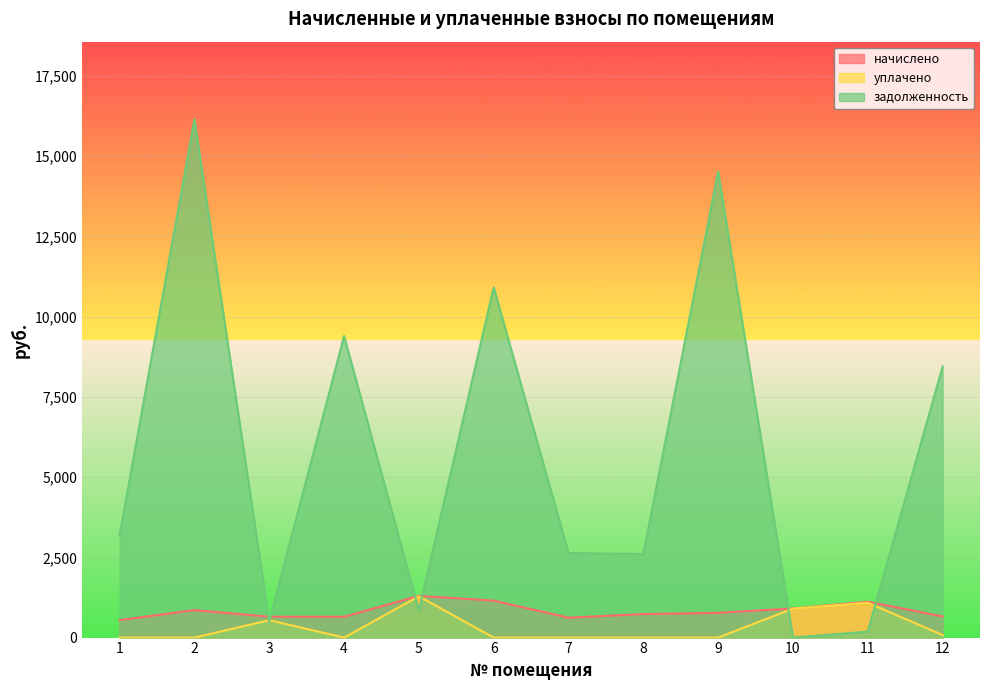

True or false: начислено and уплачено cross at least once.

False